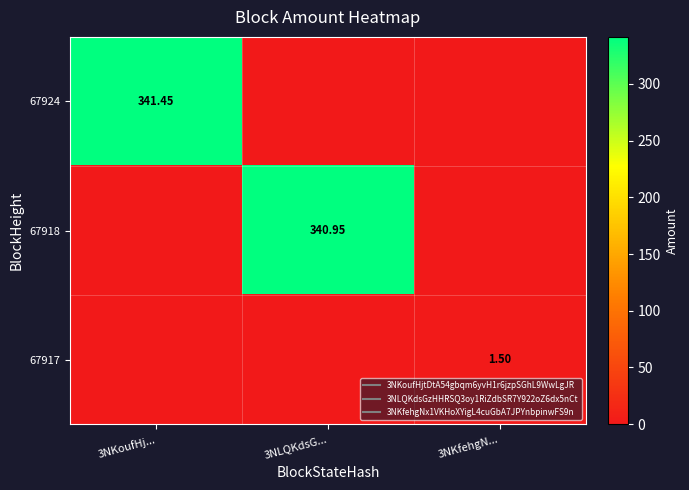

At which label is 67918 closest to 170?

3NKoufHj...